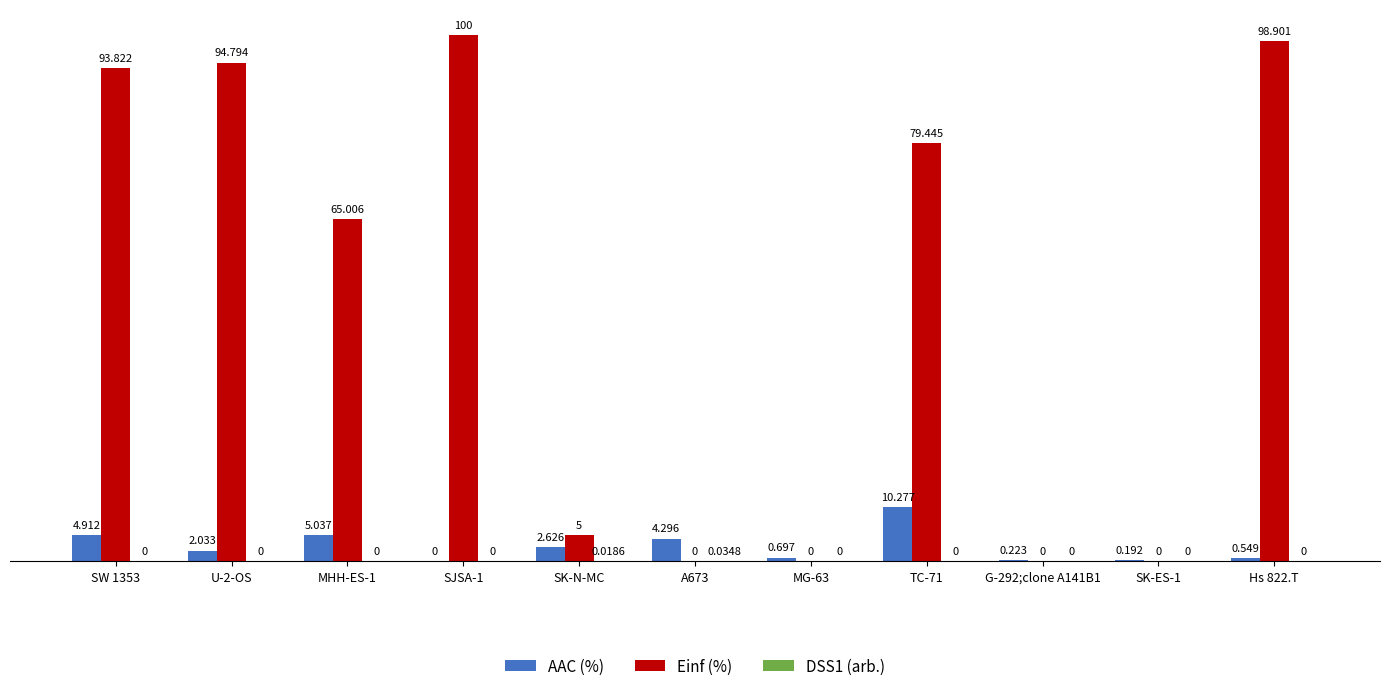

How many groups of bars are there?

11